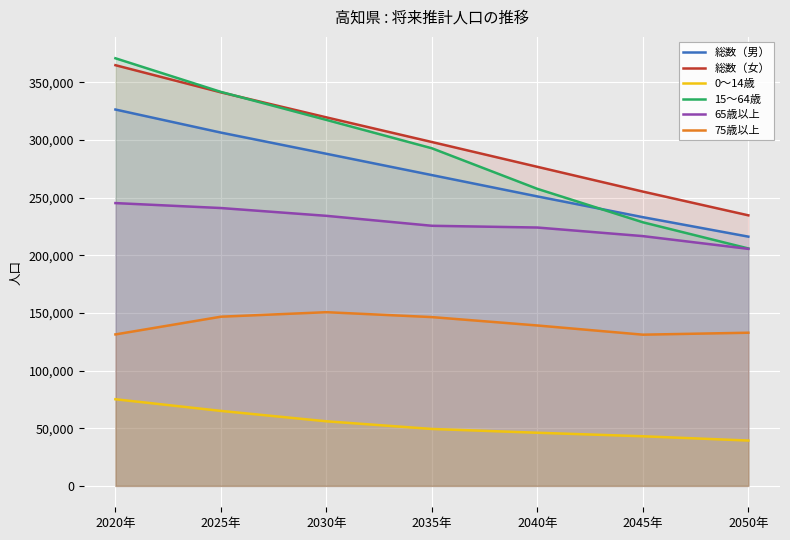

How many times do 総数（女） and 15～64歳 cross each other?

1